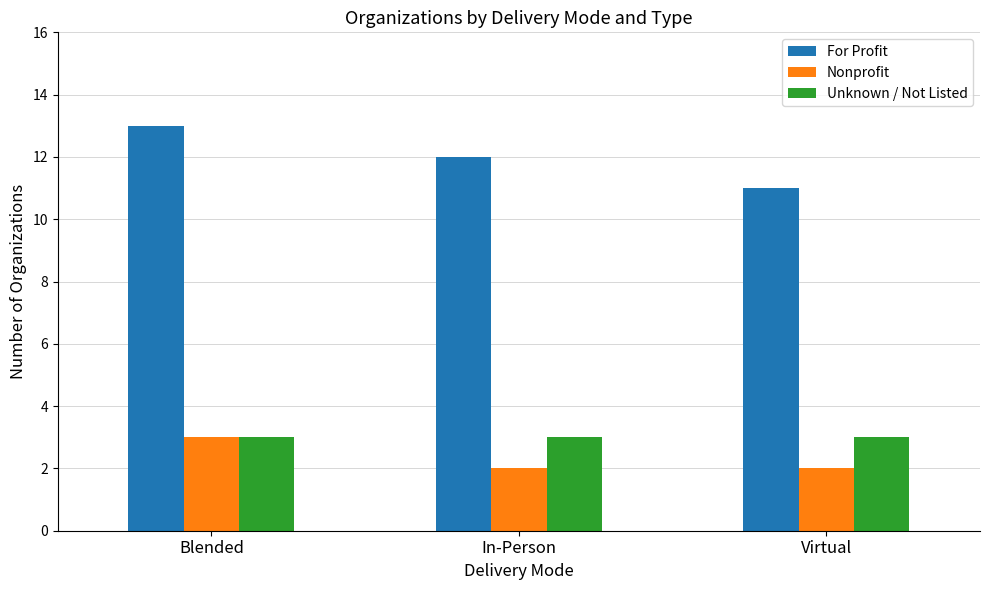

How many groups of bars are there?

3